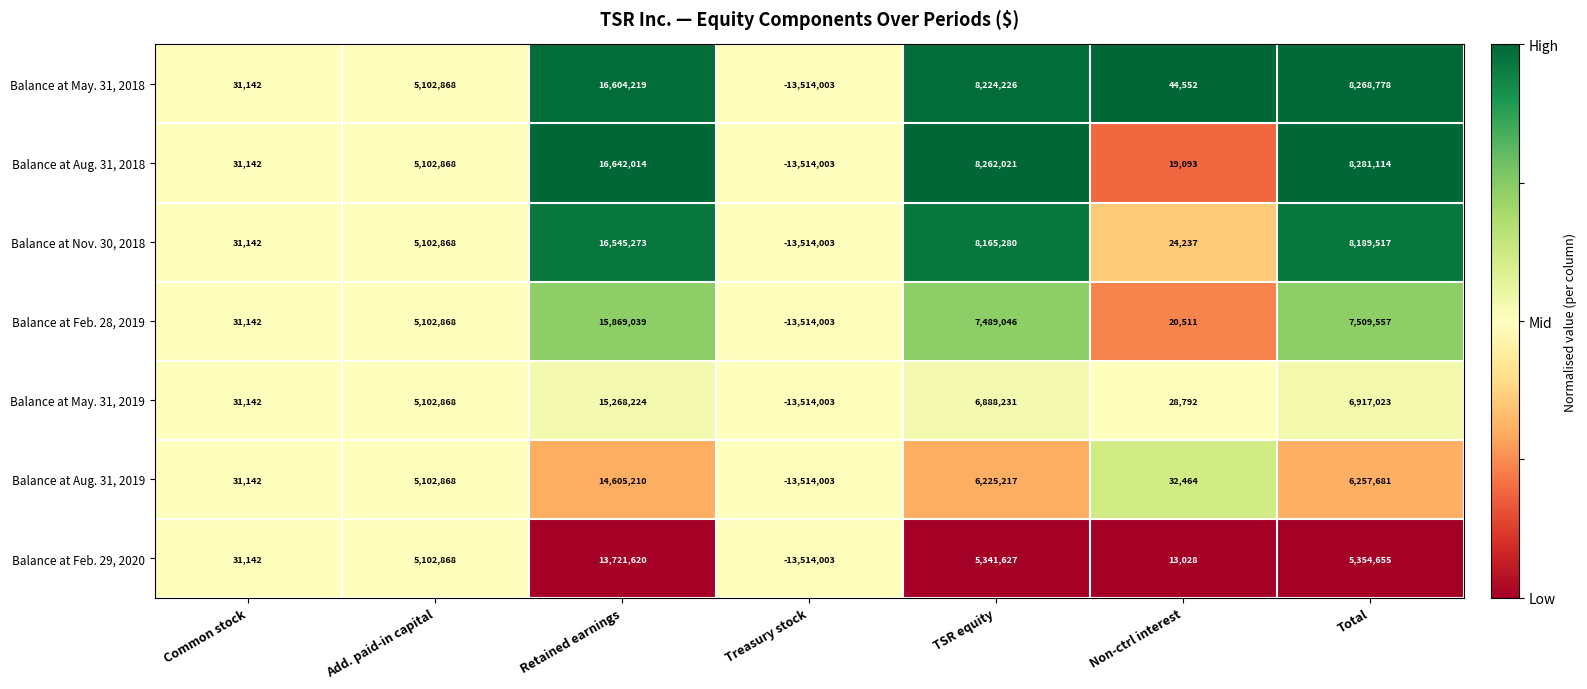

Which series has the largest total across all categories?

Balance at Aug. 31, 2018